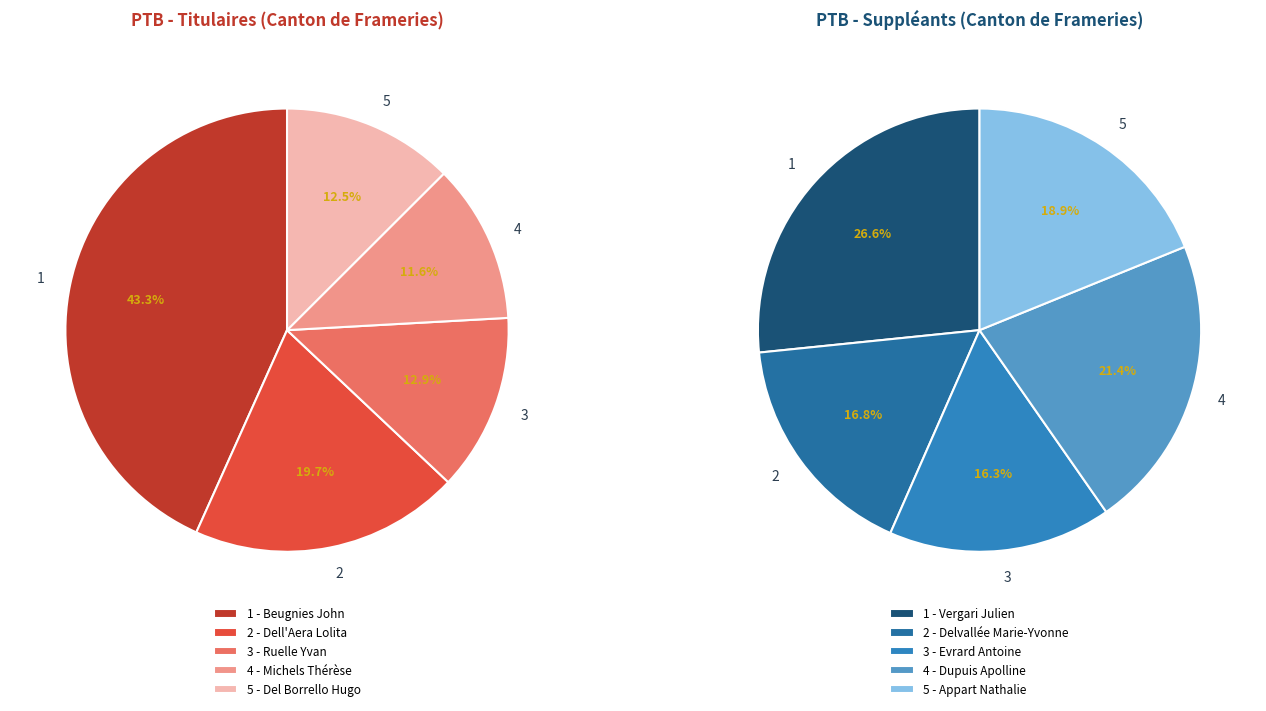

How many slices are in this pie chart?

5